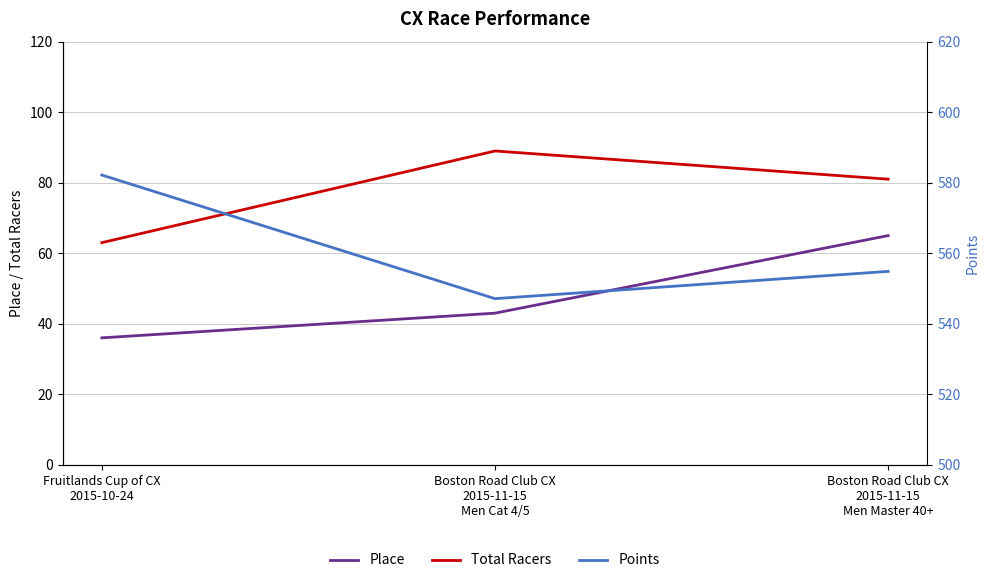

Does the chart have visible grid lines?

Yes